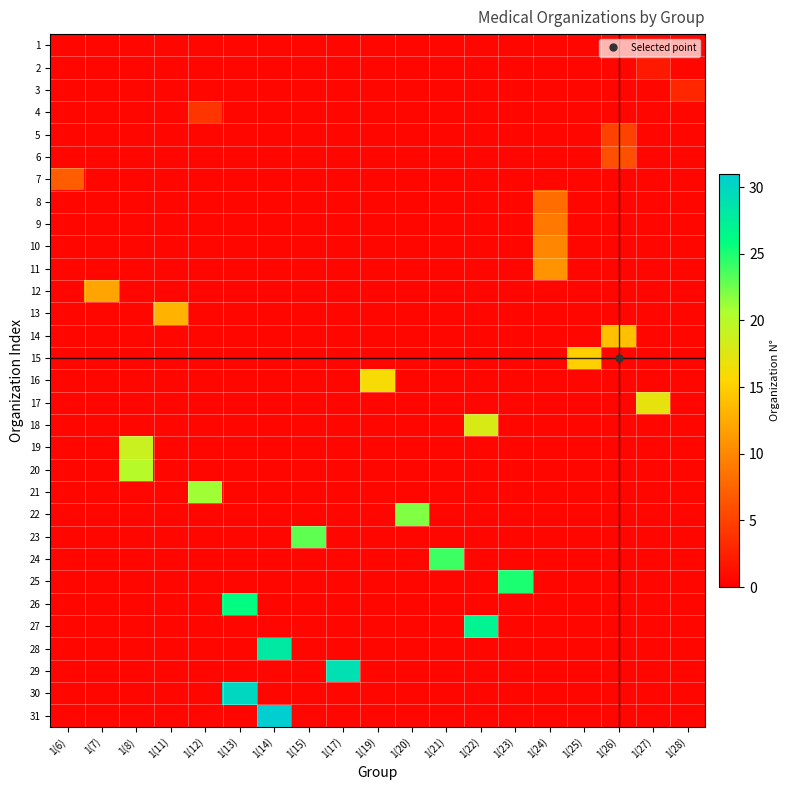

Rank the series at 1(12) from highest to lowest value.

21, 4, 1, 2, 3, 5, 6, 7, 8, 9, 10, 11, 12, 13, 14, 15, 16, 17, 18, 19, 20, 22, 23, 24, 25, 26, 27, 28, 29, 30, 31